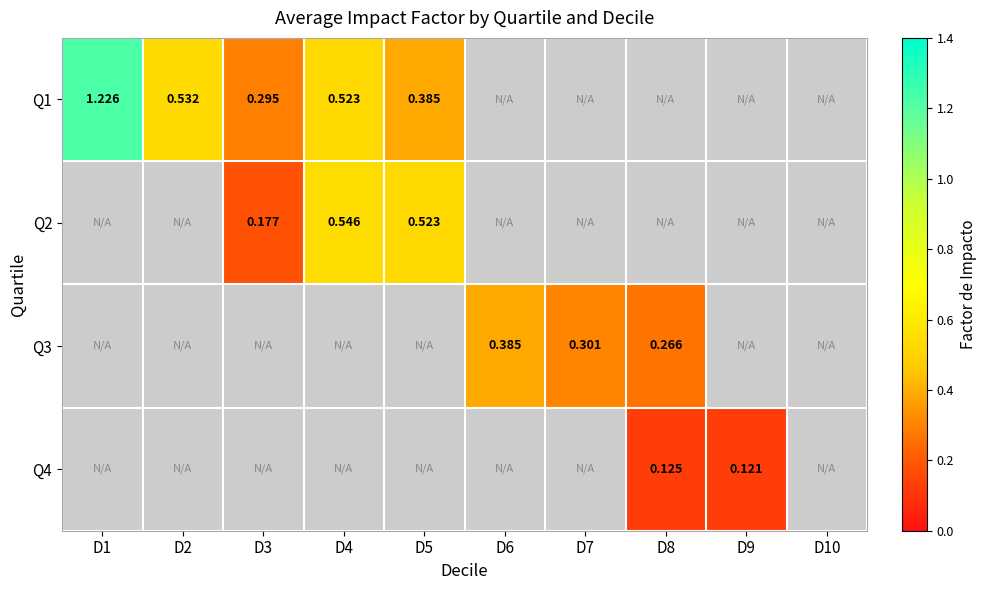

Which series has the largest range (max minus min)?

Q1